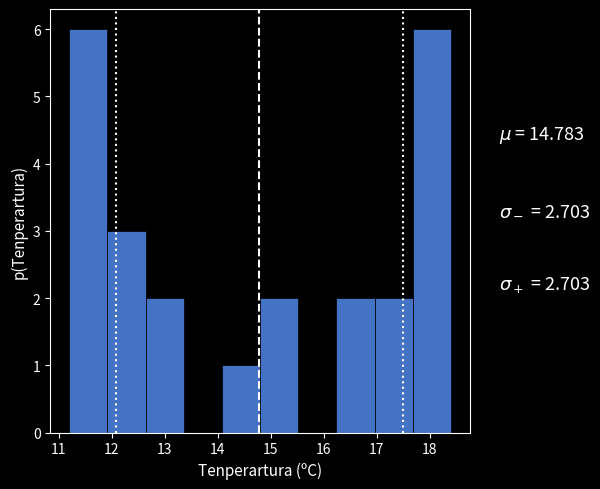

What is the height of the bar covering 14.80 to 15.52 on the x-axis? Neither the bar edges nor the heights are printed on the chart, so give them approximately, as read against the axes.

2